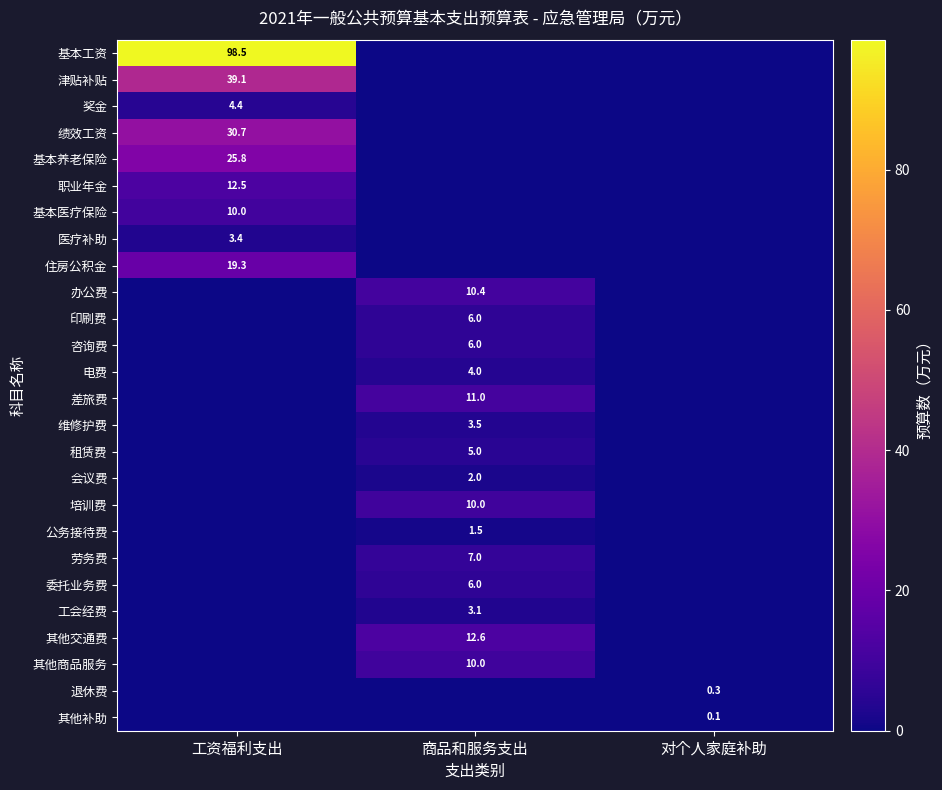

The 印刷费 series shows 6.0 at 商品和服务支出. True or false?

True